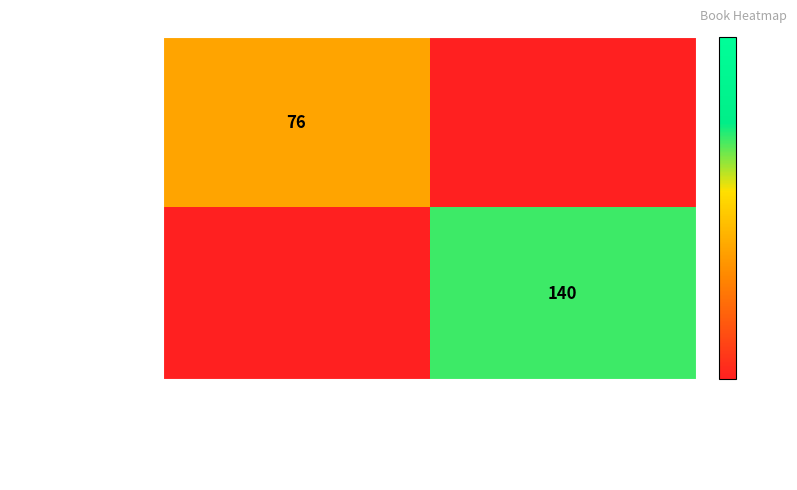

The 17309 series shows 140 at Тестове за матура по български език (11. и 12. клас). True or false?

True